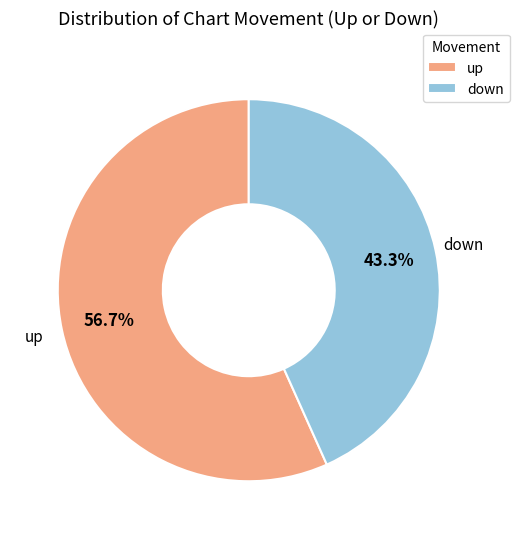

What is the majority slice?

up